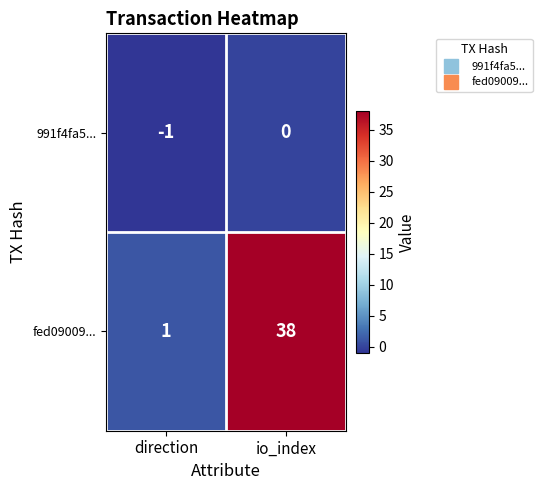

The value of fed09009... at direction is 1. True or false?

True